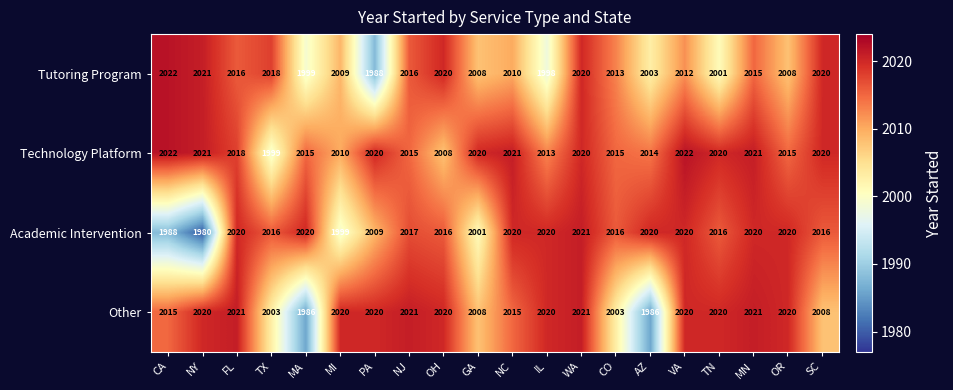

What is the difference between the Other values at NY and TX?

17